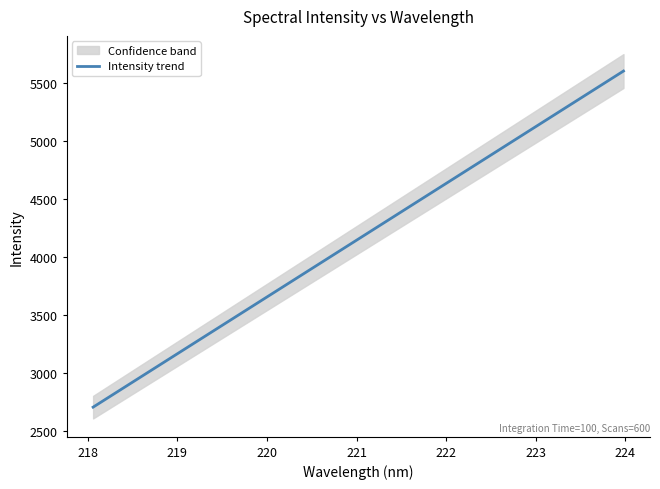

How many lines are shown in the chart?

1